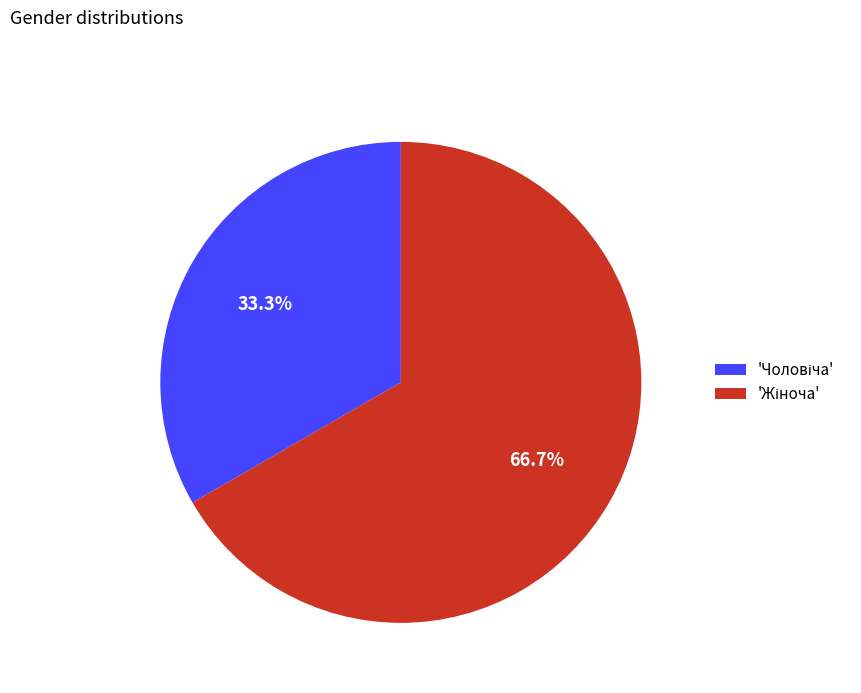

Is there any slice that represents more than half of the pie?

Yes